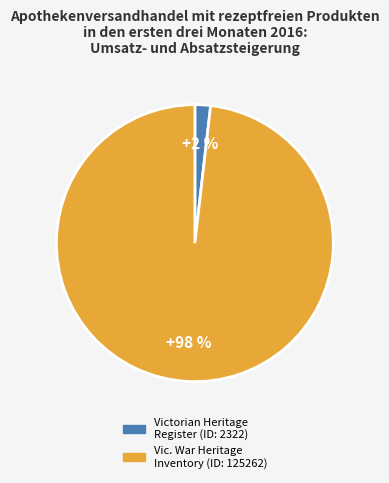

To the nearest percent, what is the difference between the largest and smallest slice percentages?

96%